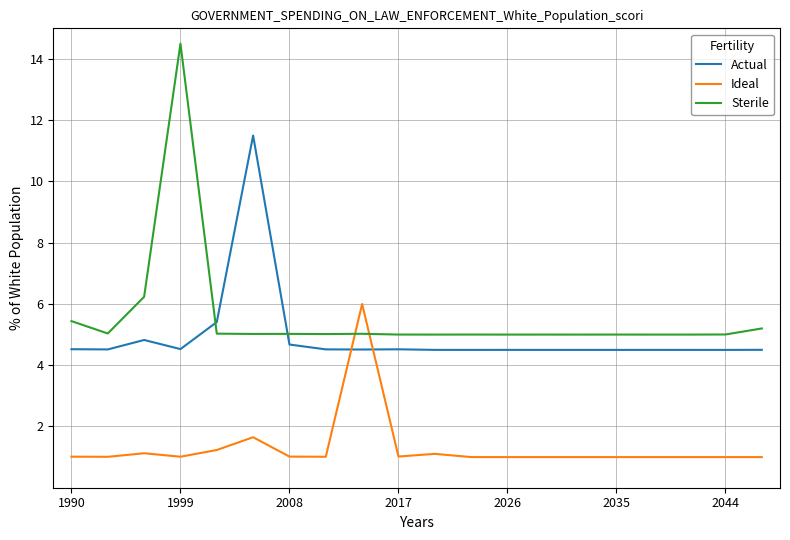

Which series has the largest total across all categories?

Sterile